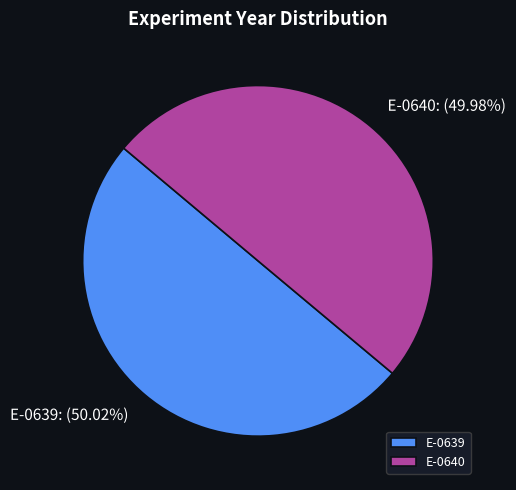

Combined, what portion of the pie is E-0639 and E-0640?

100.0%